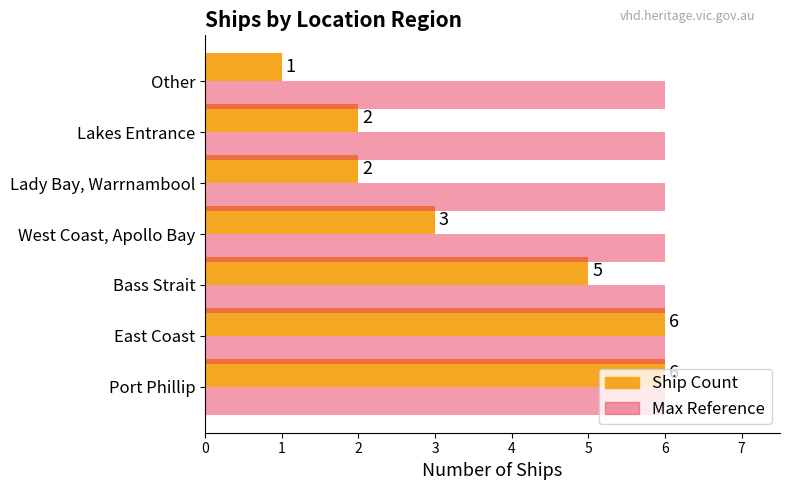

What is the approximate value of Ship Count at Port Phillip?

6